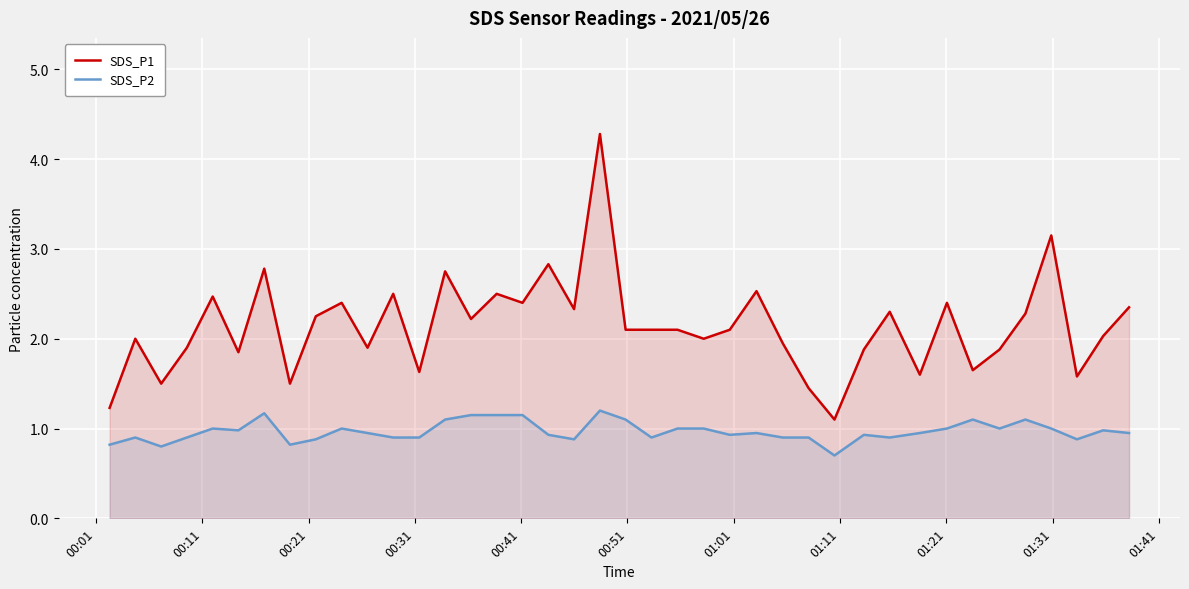

True or false: SDS_P2 and SDS_P1 intersect in this chart.

False